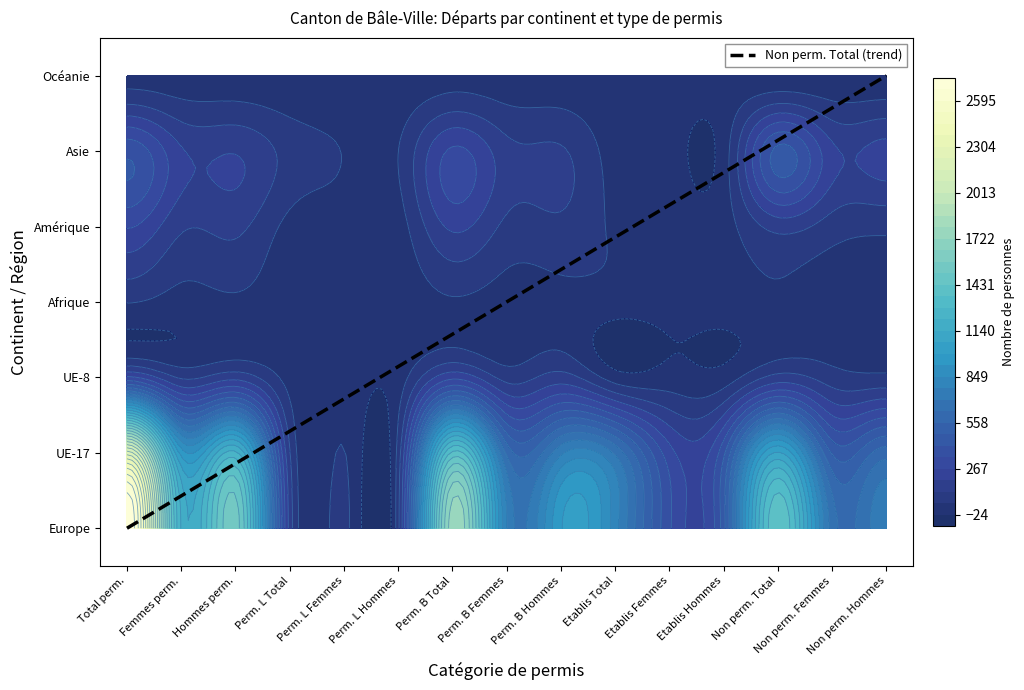

What is the difference between the maximum and minimum values in the Amérique series?

262